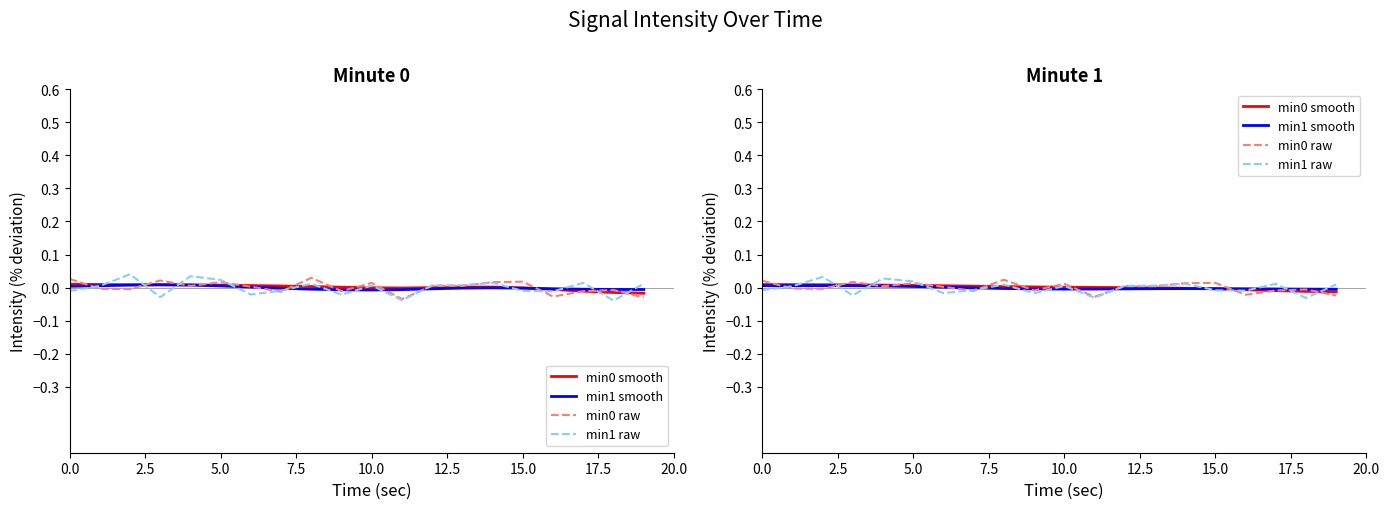

How many intersections are there between min1 smooth and min0 smooth?

1